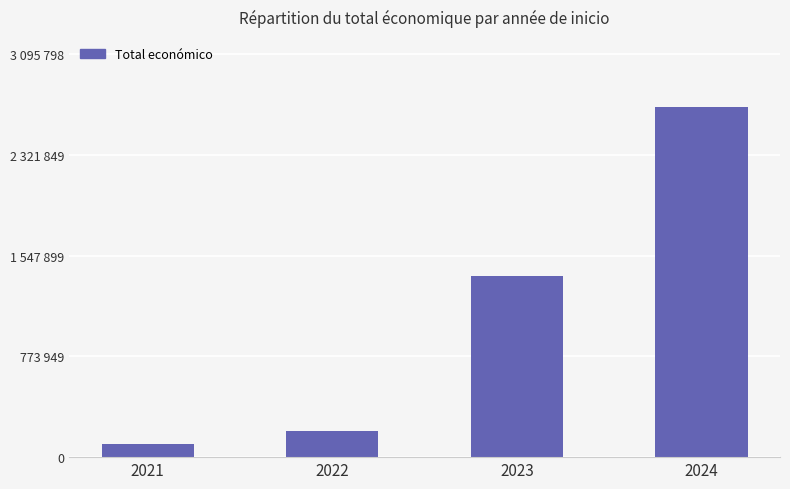

Does the chart contain any negative values?

No